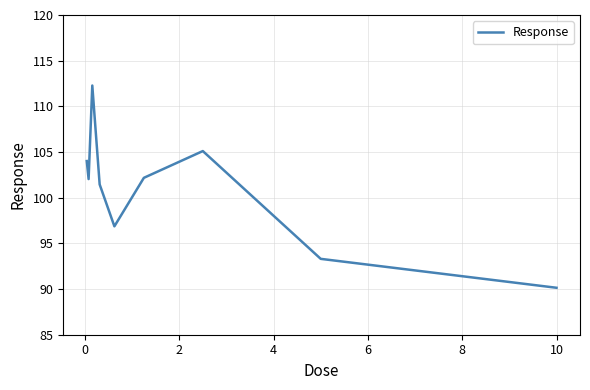

What is the smallest value displayed?

90.1